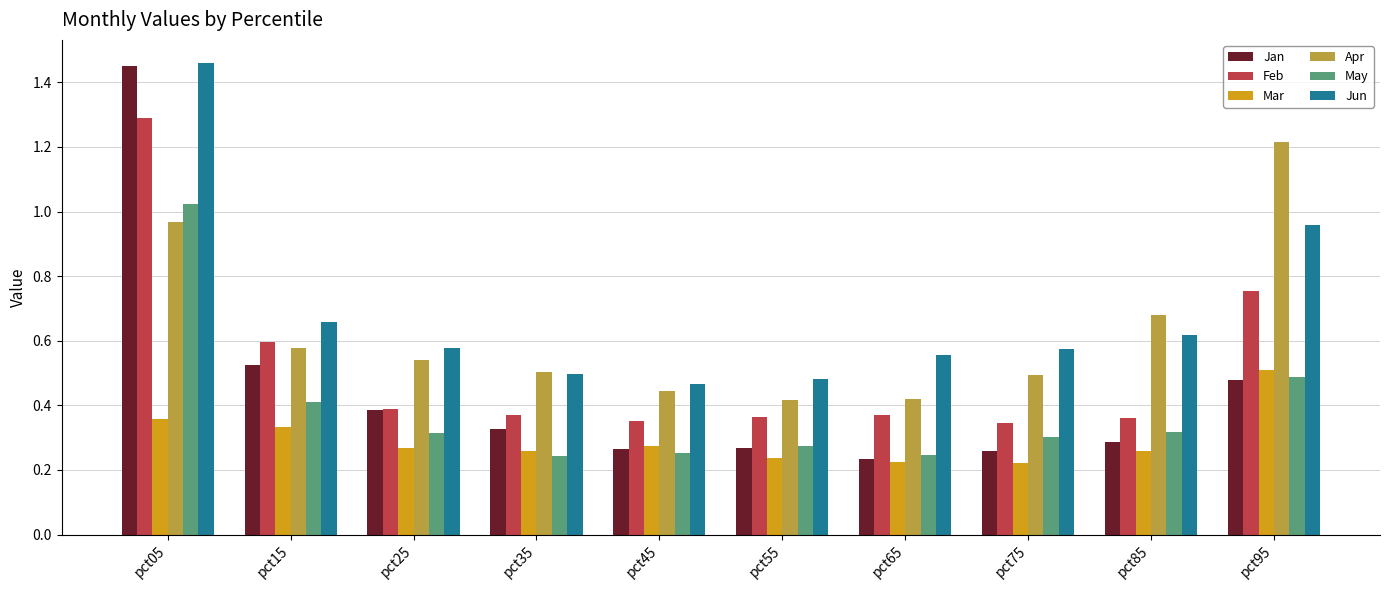

How many Feb values are between 0 and 1?

9